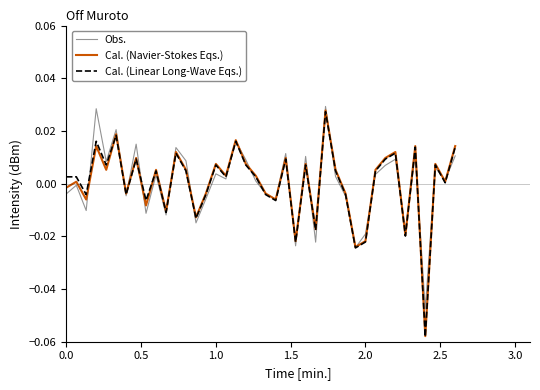

Which series has the widest spread of values?

Cal. (Navier-Stokes Eqs.)